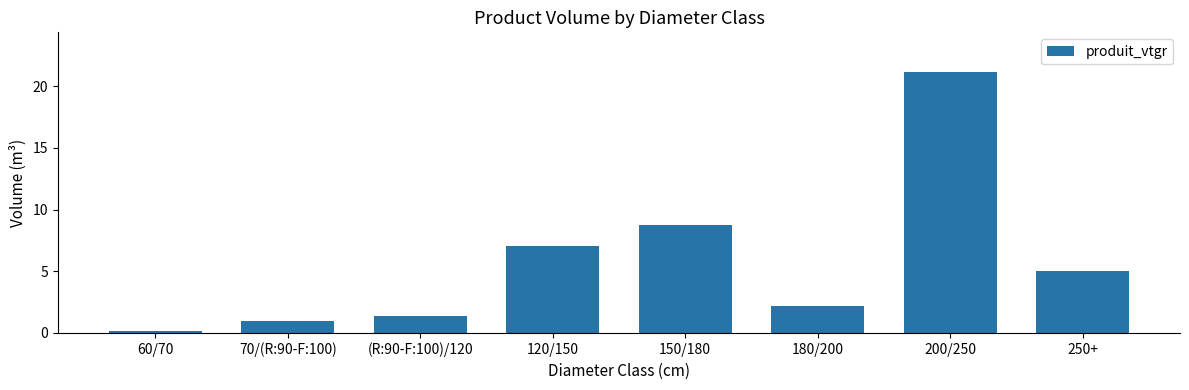

Which label corresponds to the smallest value in the chart?

60/70